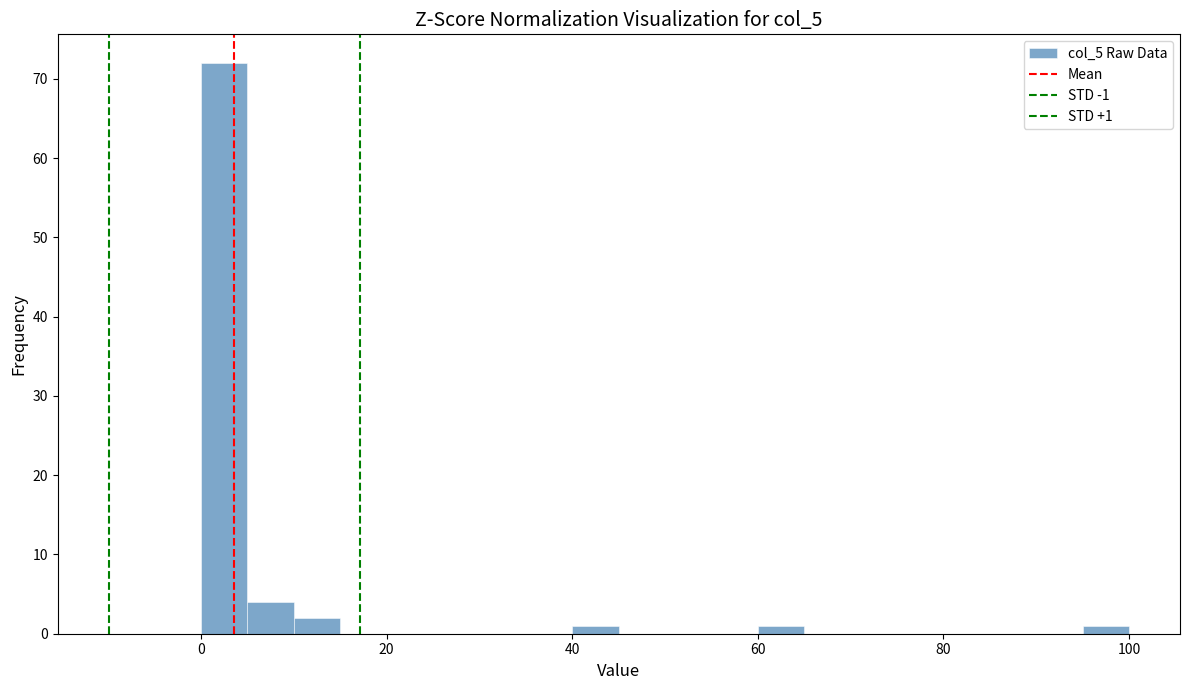

Read against the x-axis, roughly where is the centre of the tallest bar?

2